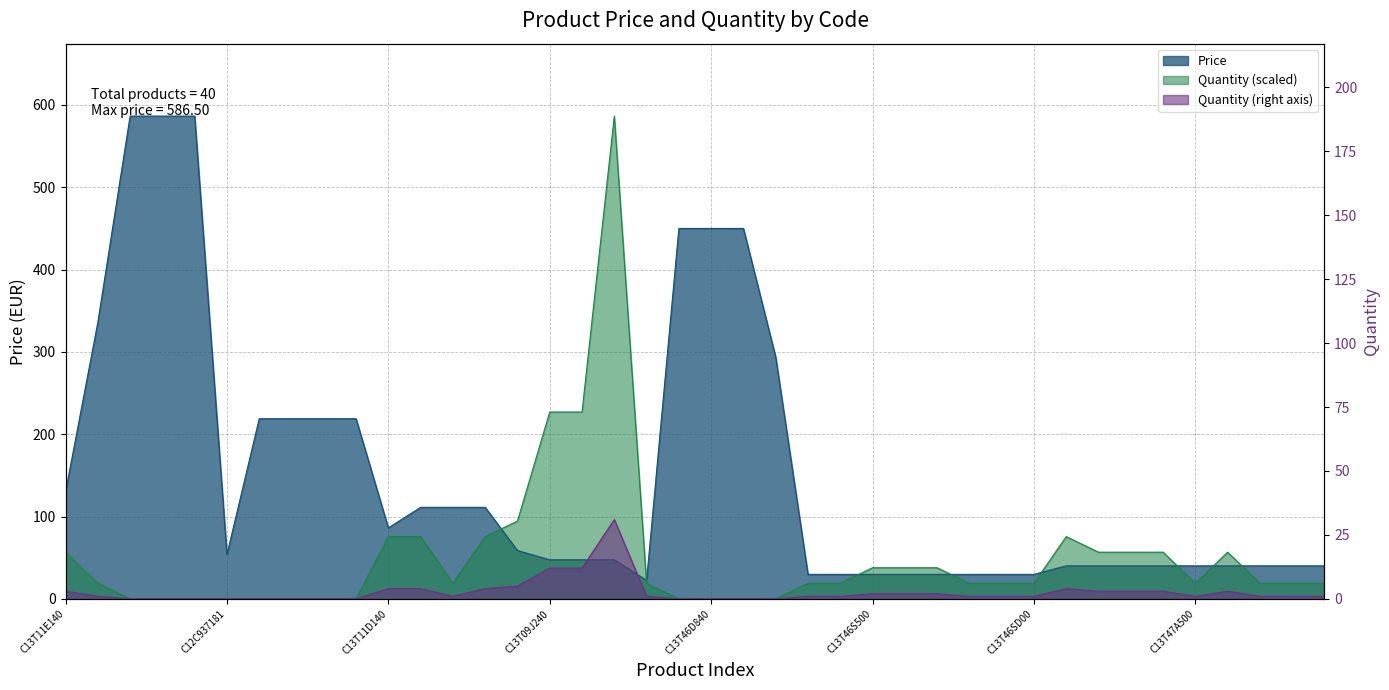

What position from the right is C13T974100?

39